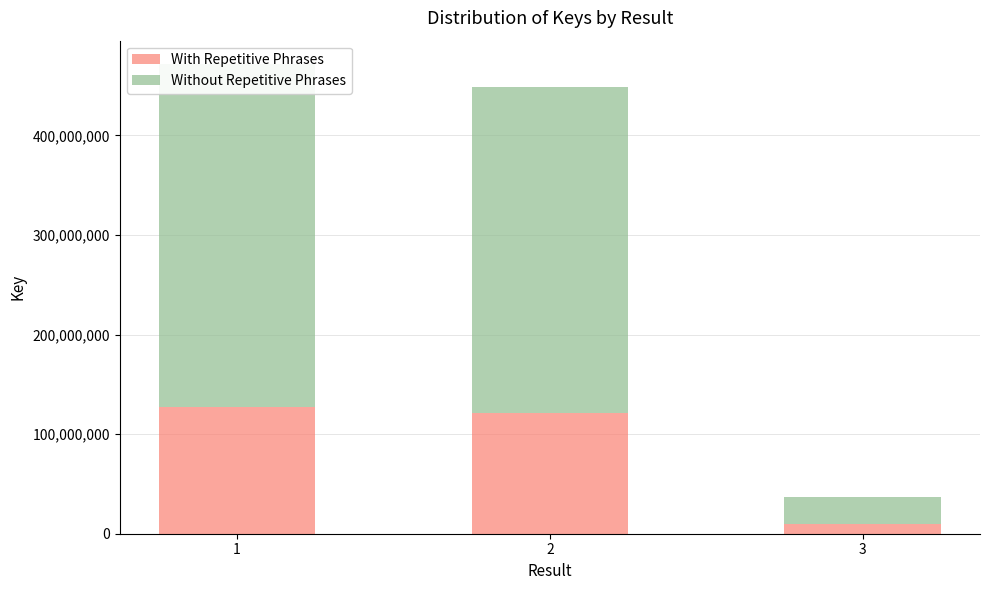

List the labels in order of Without Repetitive Phrases value, largest first.

1, 2, 3